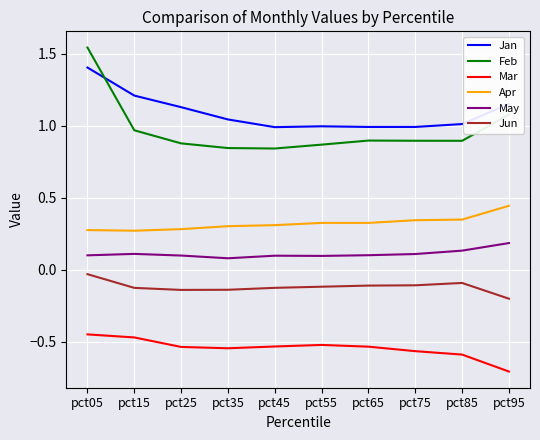

What is the sum of the Mar values at pct65 and pct05?

-1.0